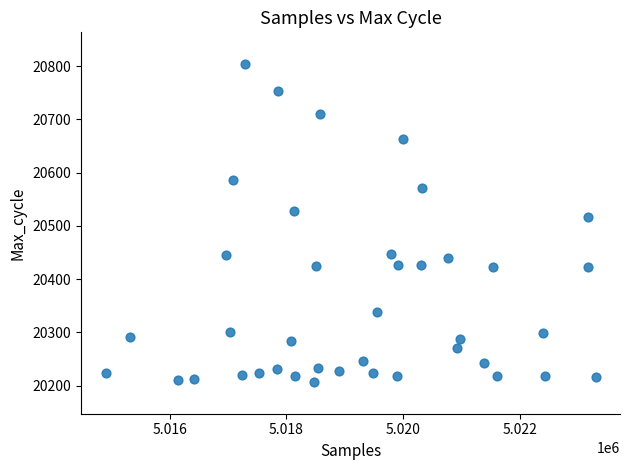

What Y value in the scatter plot is closest to 20505?

20517